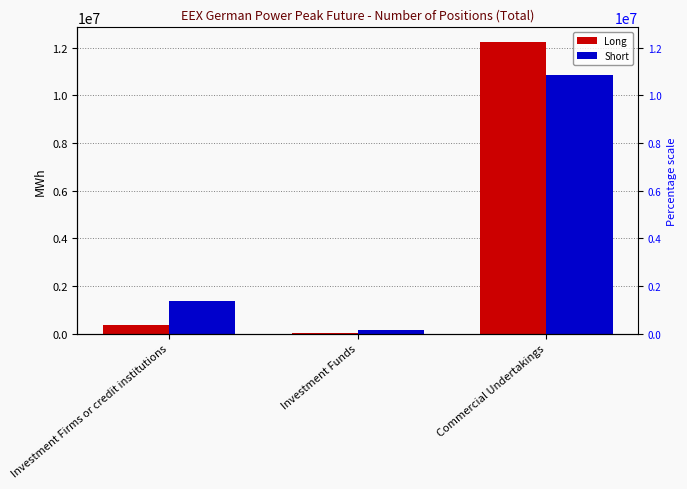

Reading left to right, transcribe all the data shown in this chart.

Long: Investment Firms or credit institutions=383520	Investment Funds=14676	Commercial Undertakings=12242892
Short: Investment Firms or credit institutions=1375020	Investment Funds=168096	Commercial Undertakings=10839444